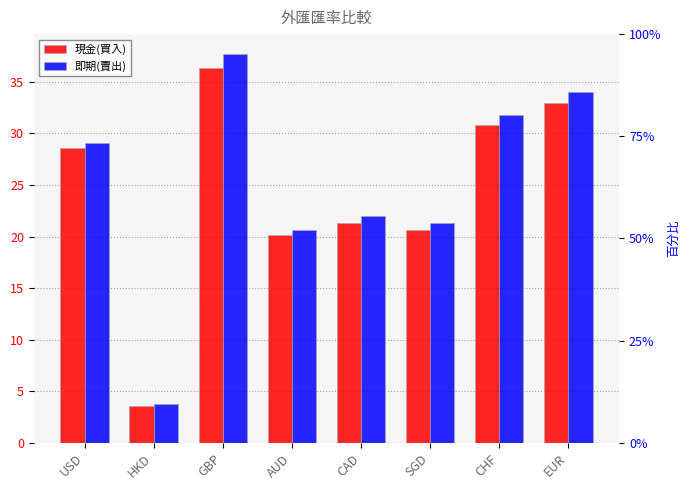

List the series in order of their overall mean, lowest first.

現金(買入), 即期(賣出)